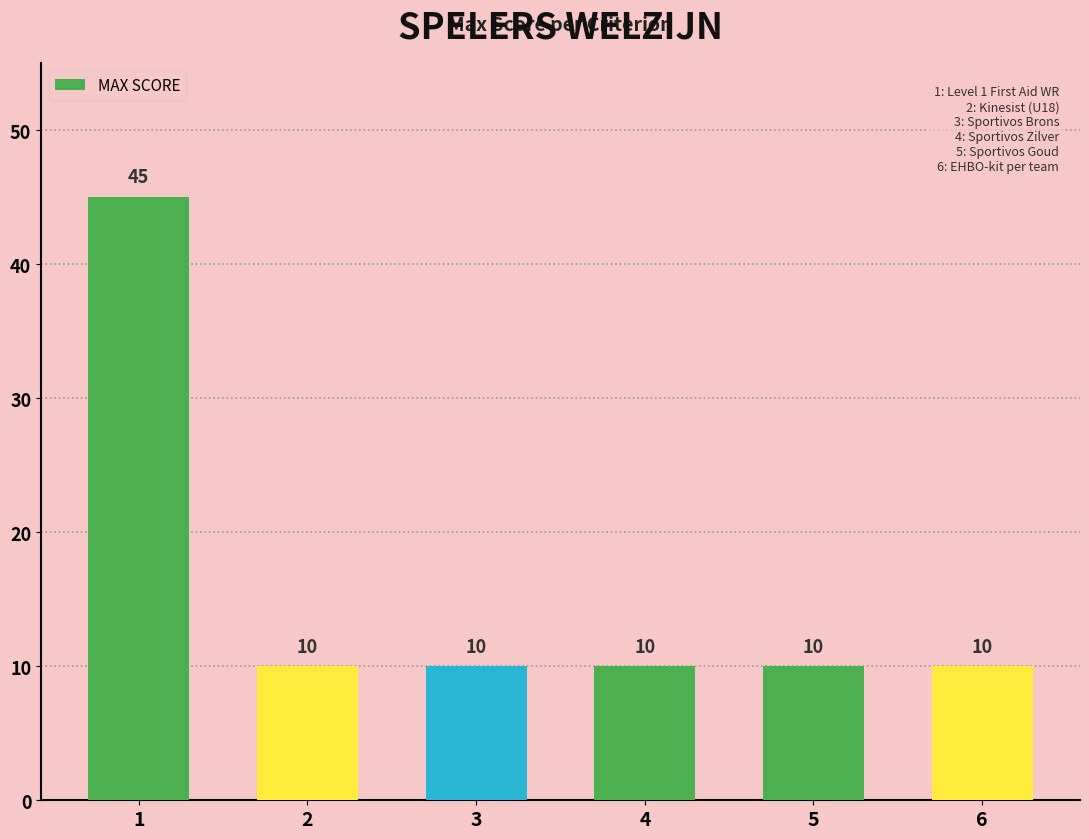

What is the difference between the values at 1 and 3?

35